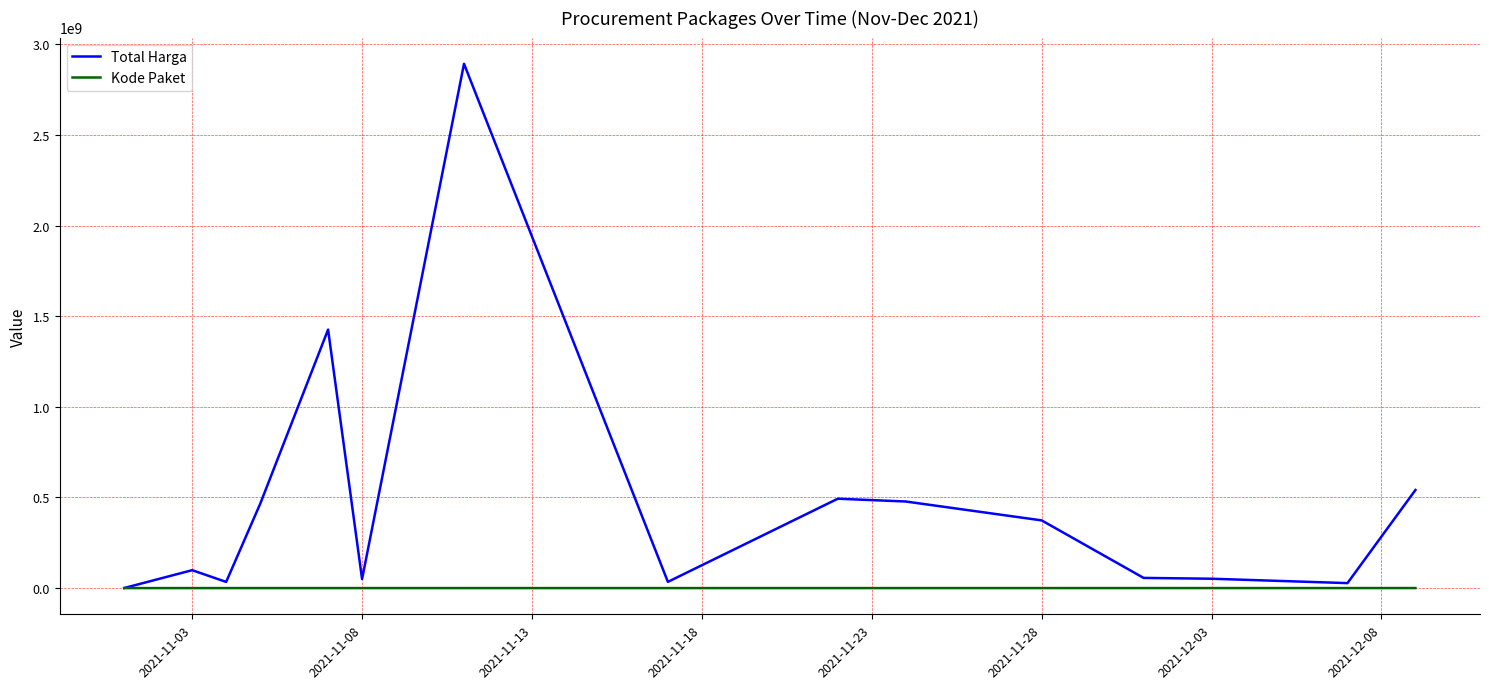

Which series has the largest total across all categories?

Total Harga